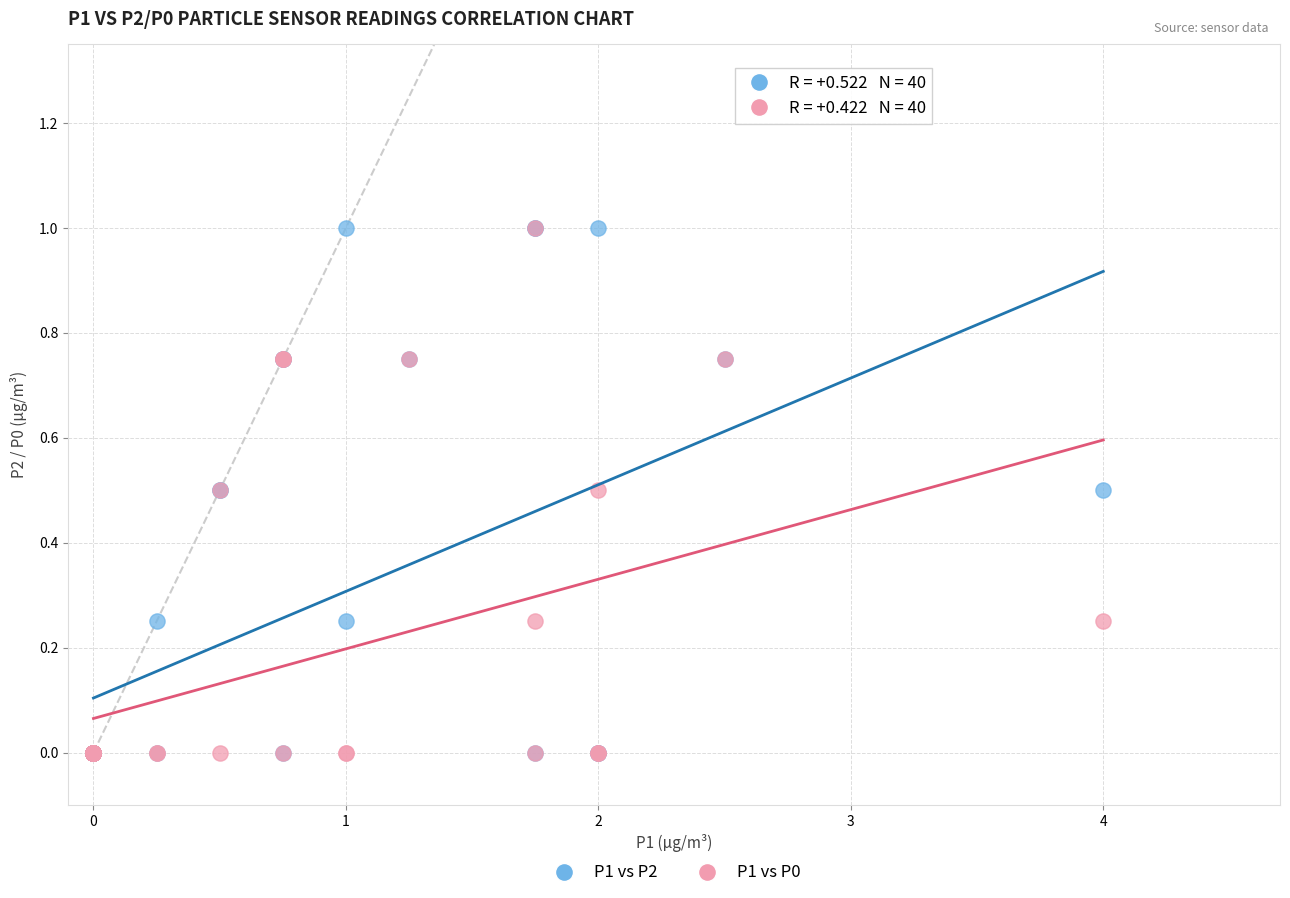

What are all the series names shown in the legend?

P1 vs P2, P1 vs P0